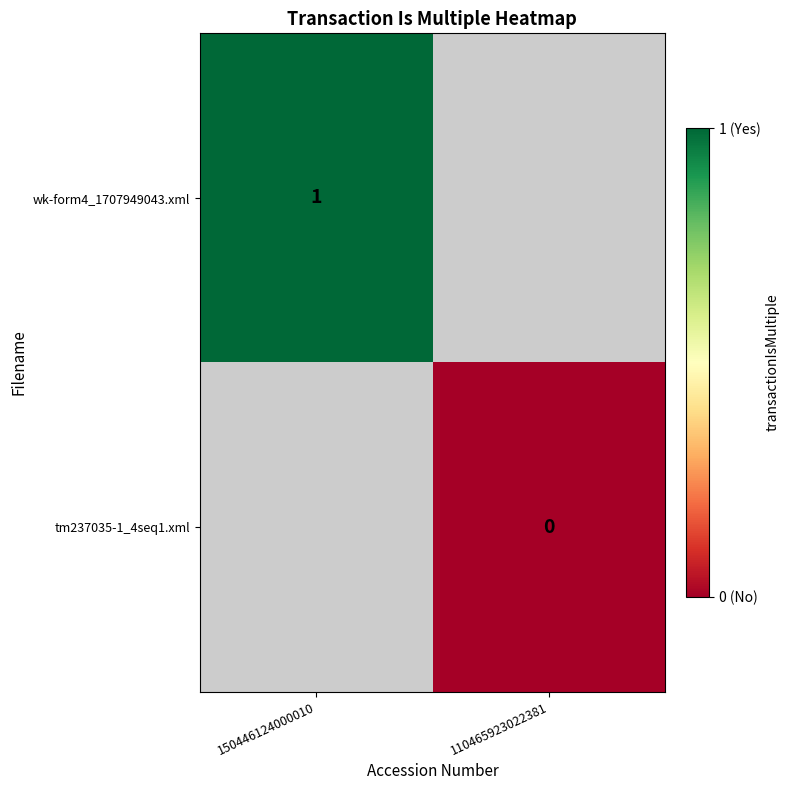

Is the value of tm237035-1_4seq1.xml at 110465923022381 greater than the value of wk-form4_1707949043.xml at 150446124000010?

No